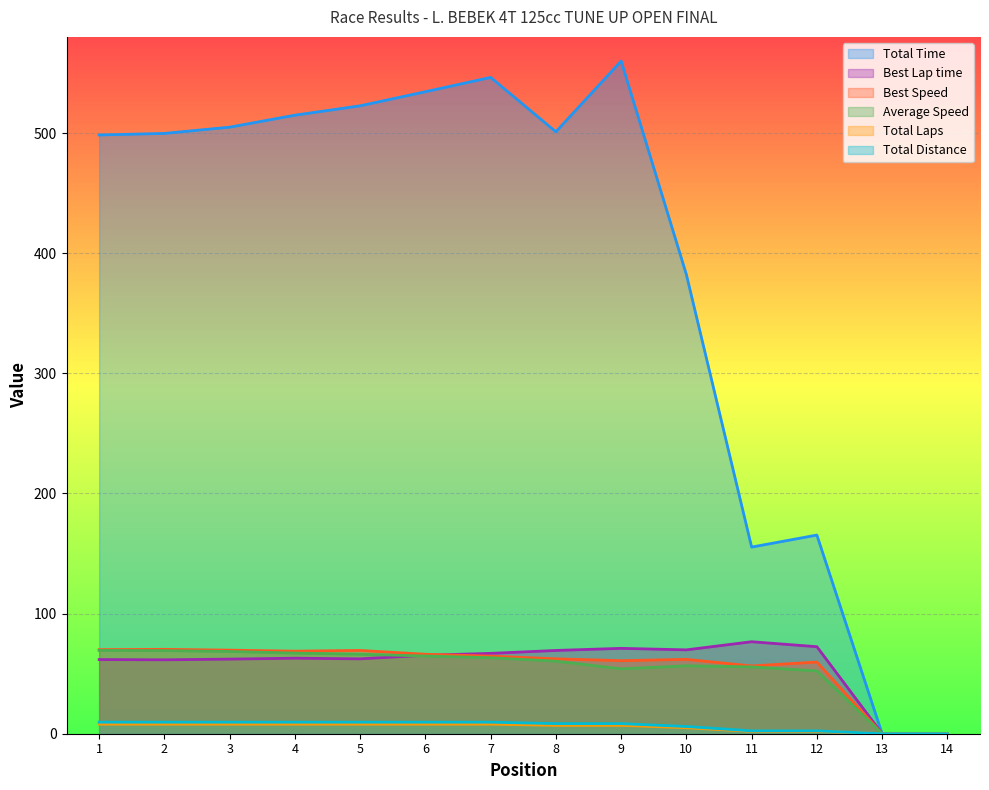

True or false: Best Speed and Total Laps intersect in this chart.

False